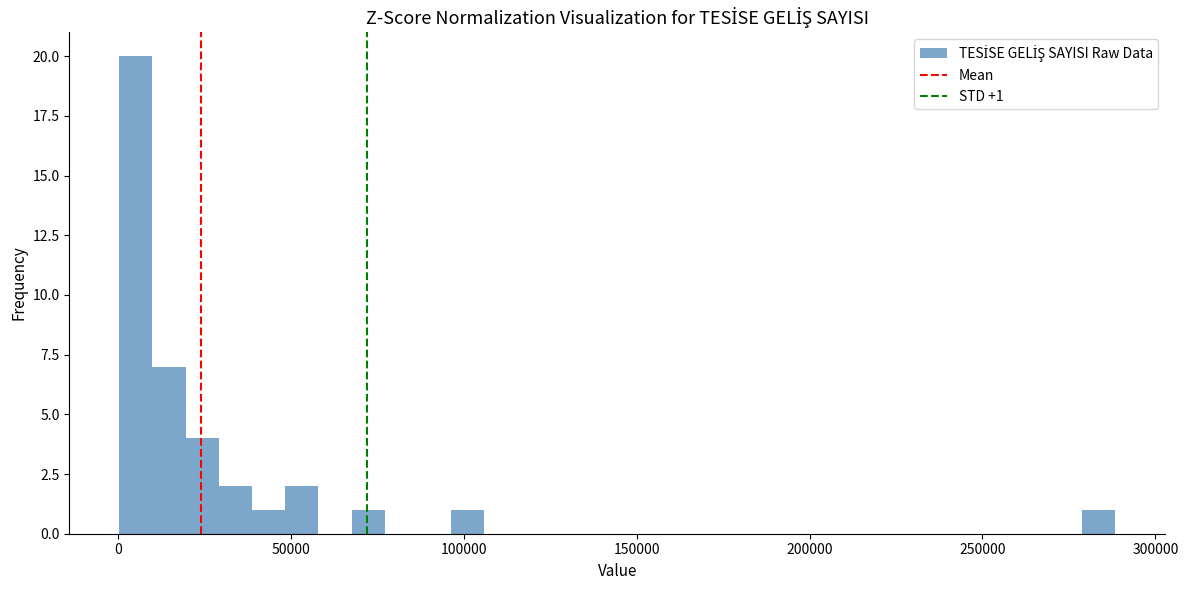

Around what value on the x-axis is the tallest bar? Give the approximate position of its centre, as read against the axis.

5000